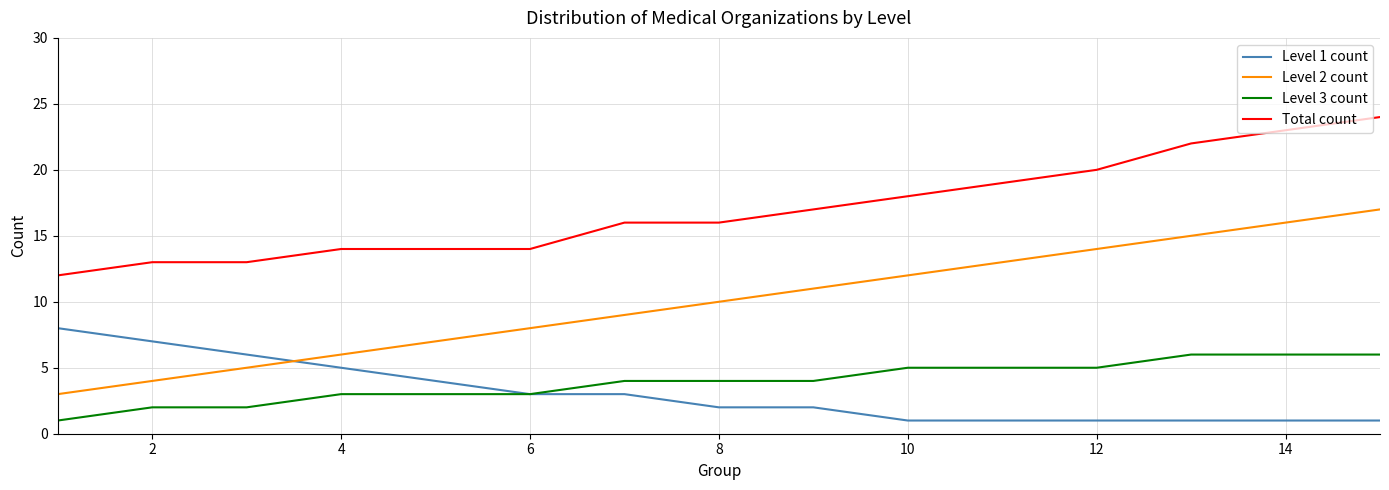

What is the minimum value shown in the chart?

1